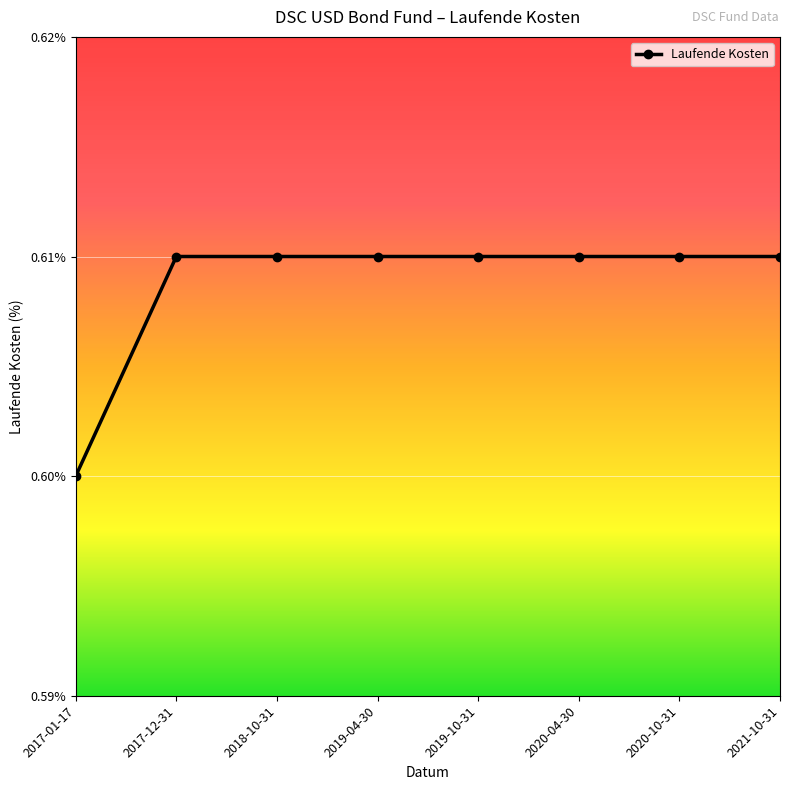

What is the sum of all values?

4.9